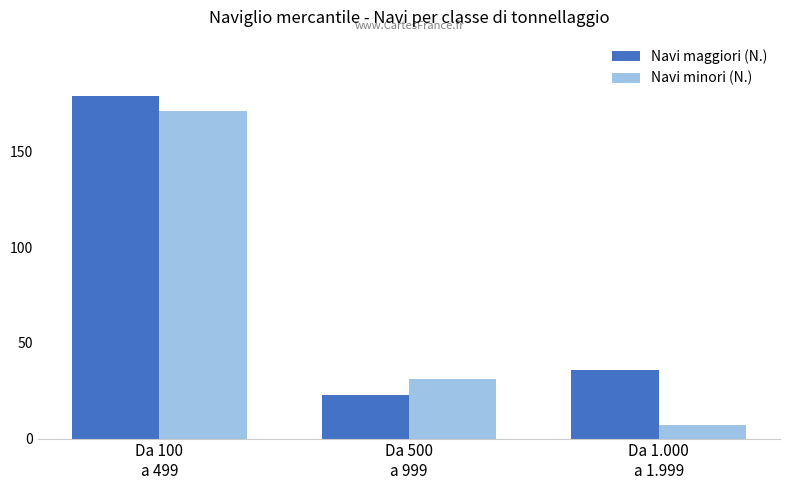

How many bars are there in total?

6